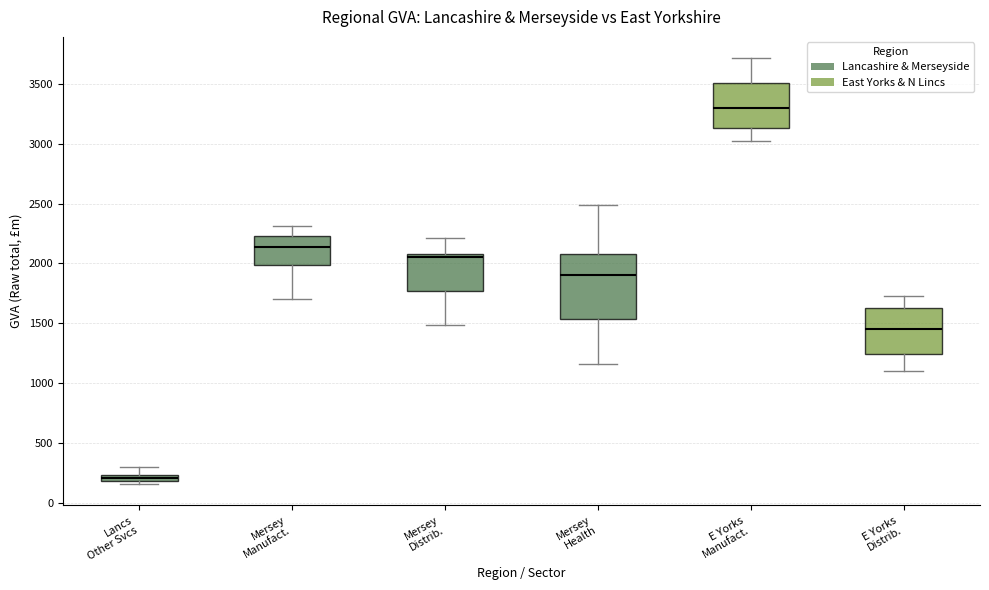

Which box has the lowest median line?

Lancs Other Svcs